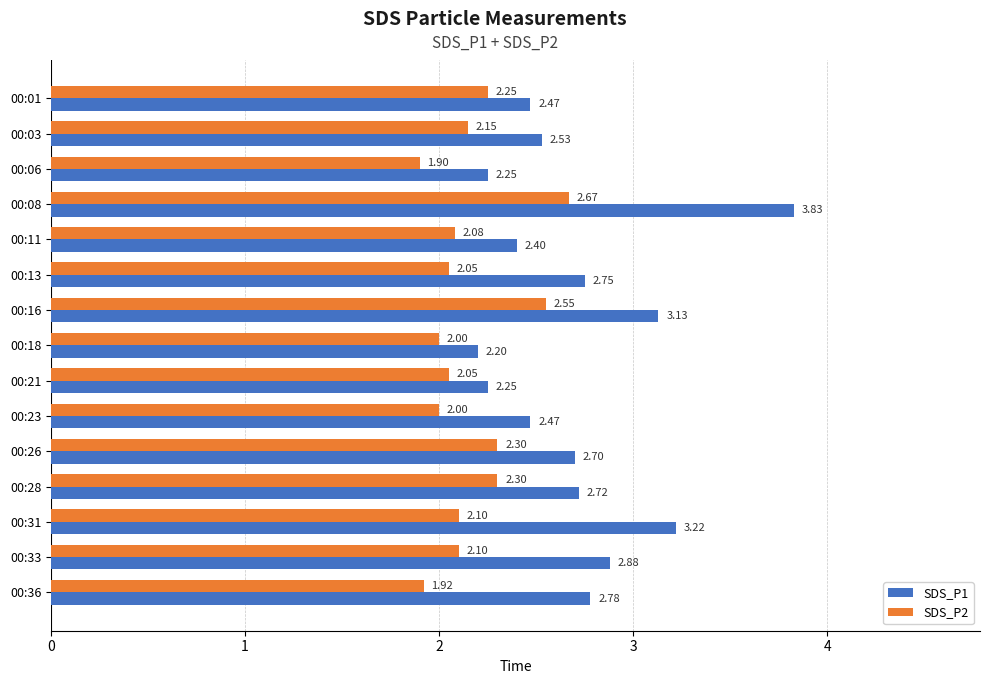

What is the average value of the SDS_P2 series?

2.2